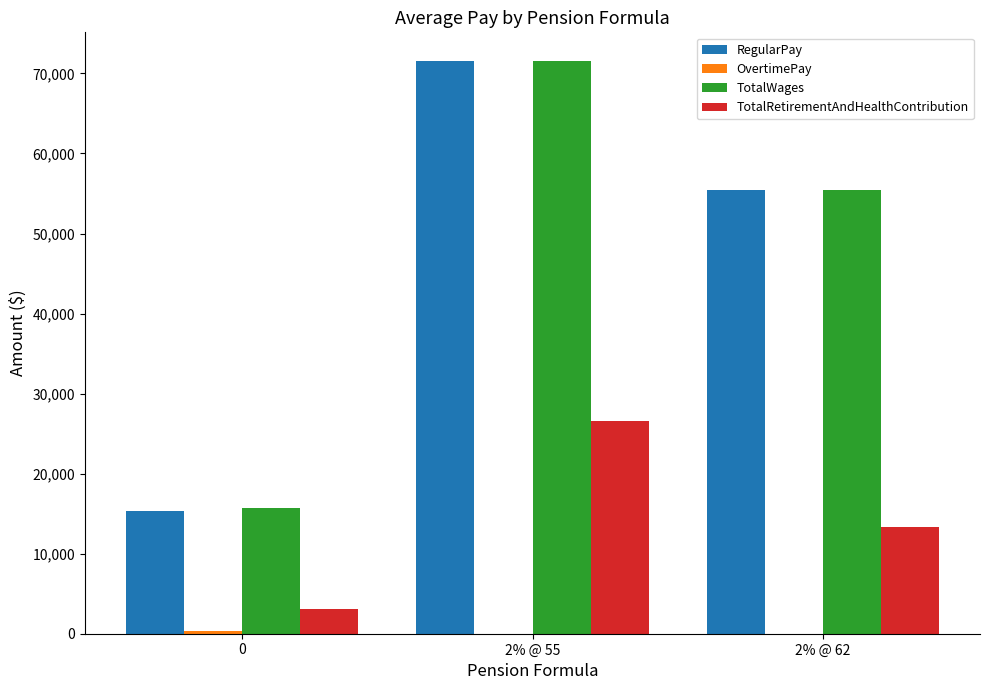

The value of TotalWages at 0 is 15657.8. True or false?

True